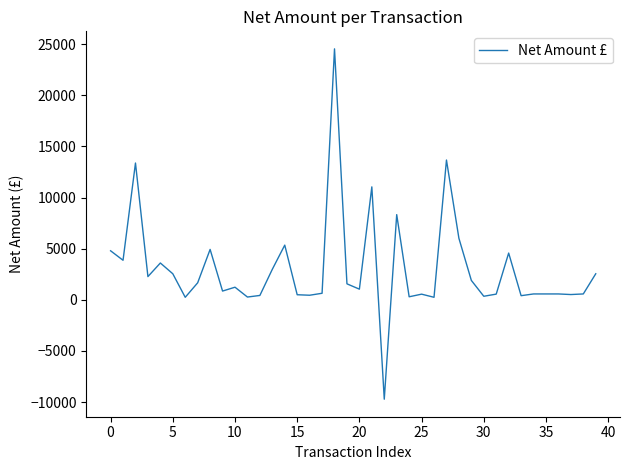

What is the difference between the maximum and minimum values?

34257.1